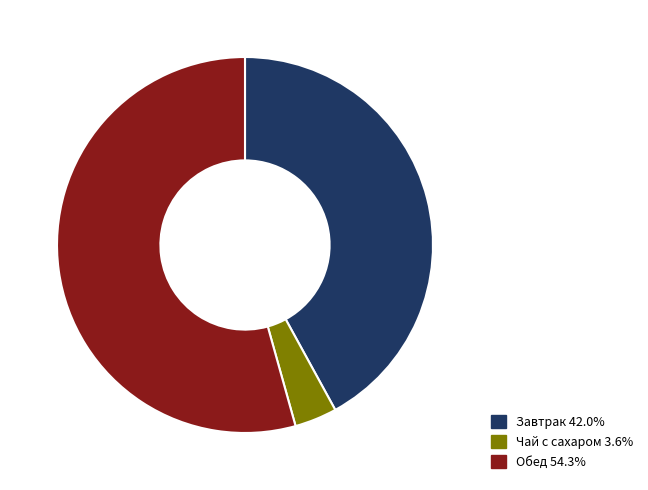

Is there a majority slice in this chart?

Yes